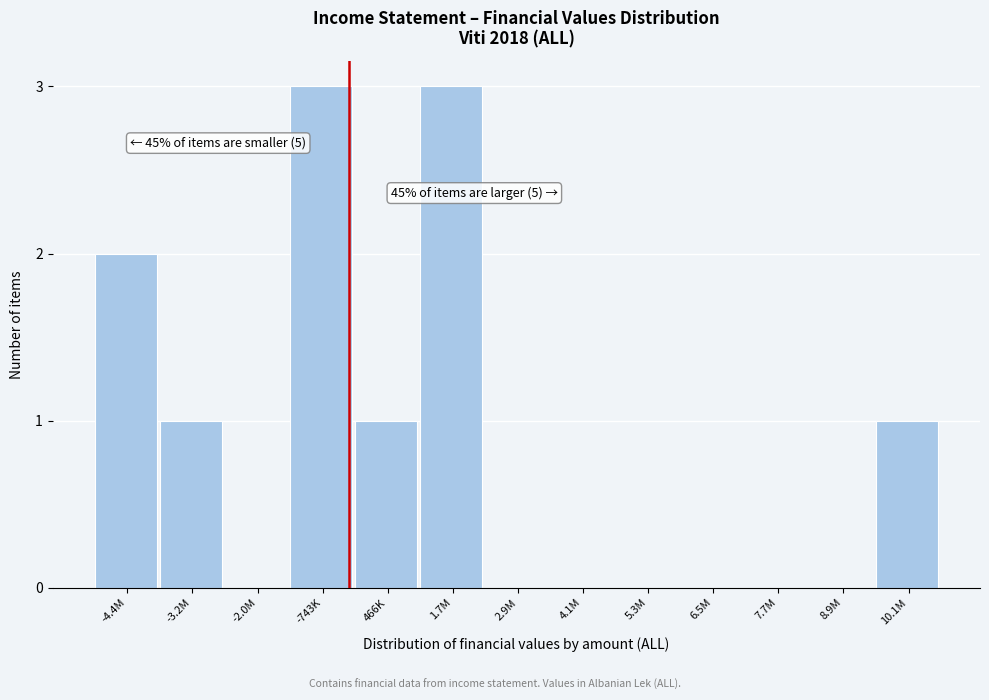

Reading left to right, list all the values displayed in this chart.

-4.4M=2	-3.2M=1	-2.0M=0	-743K=3	466K=1	1.7M=3	2.9M=0	4.1M=0	5.3M=0	6.5M=0	7.7M=0	8.9M=0	10.1M=1